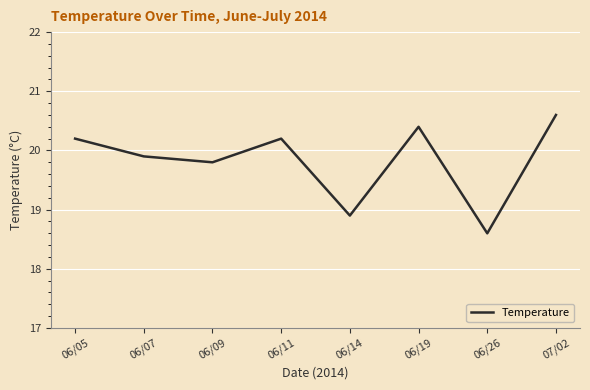

True or false: the data shows 34.1 at 06/11.

False